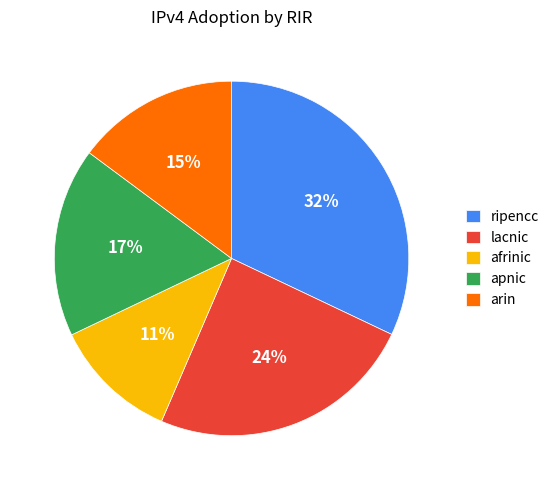

Count the number of slices in the pie.

5